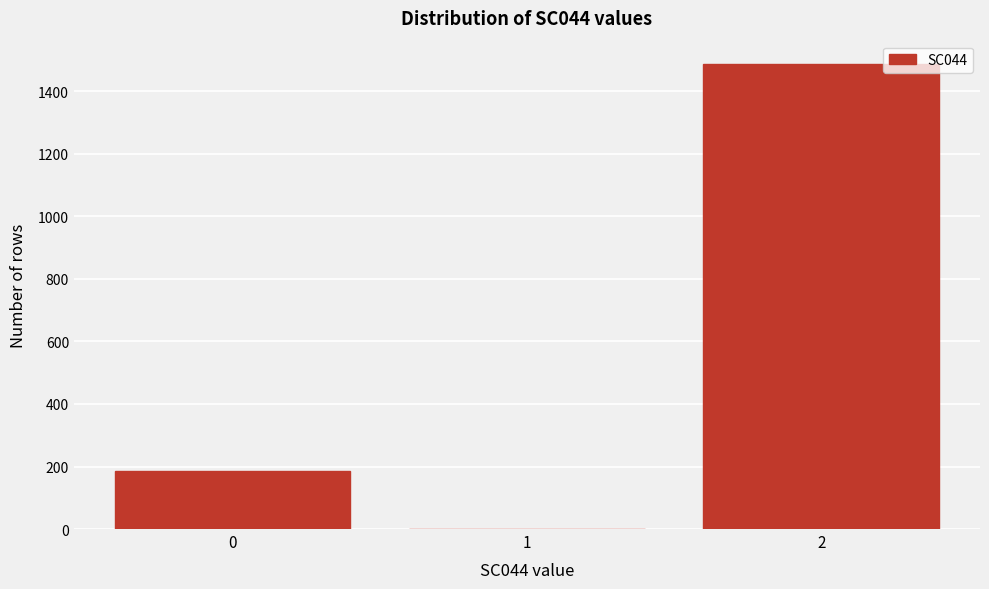

Reading left to right, transcribe this chart: for each bar, give the range it covers on the x-axis and its height. The values are not printed on the chart, so give them approximately, as read against the axis.

-0.5 to 0.5: 180
0.5 to 1.5: 0
1.5 to 2.5: 1480